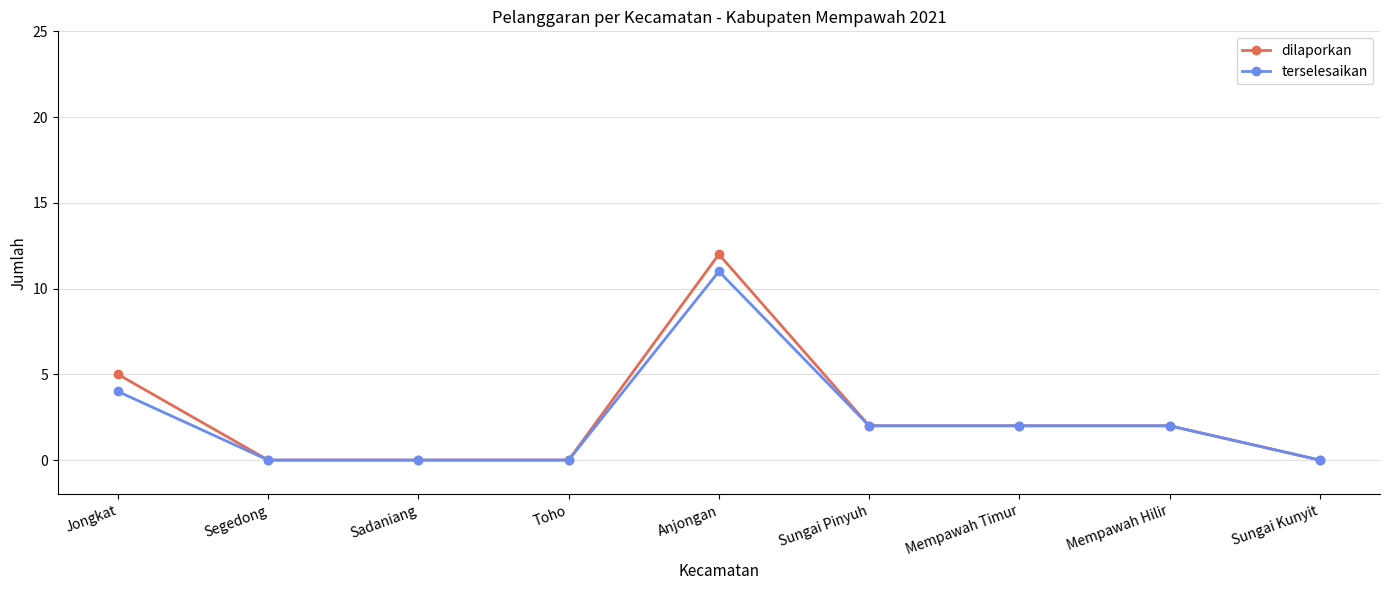

True or false: dilaporkan has a value of 0 at Segedong.

True